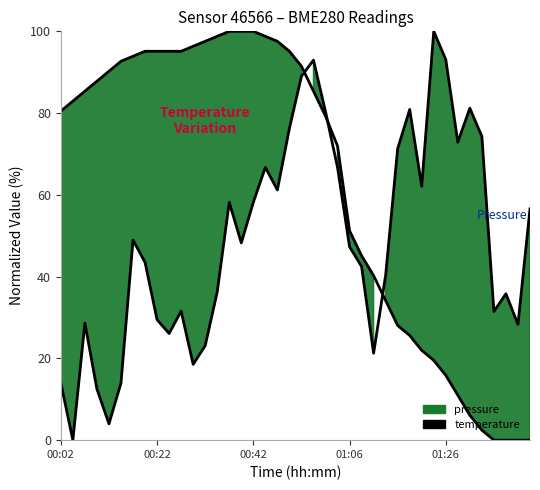

What is the maximum value shown in the chart?

100.0